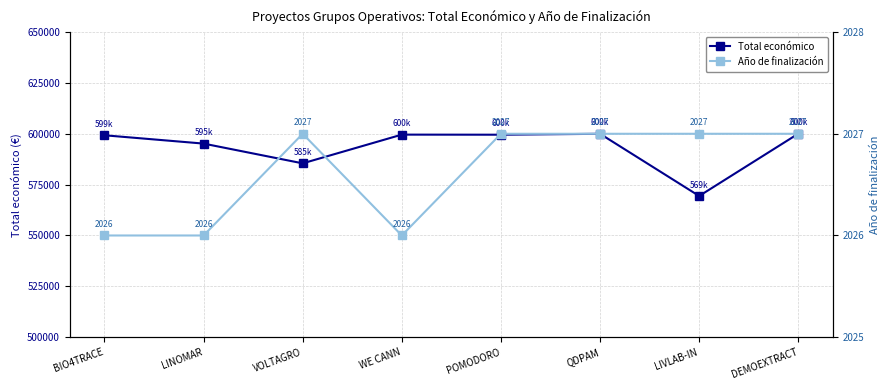

What is the label of the 2nd point from the left?

LINOMAR